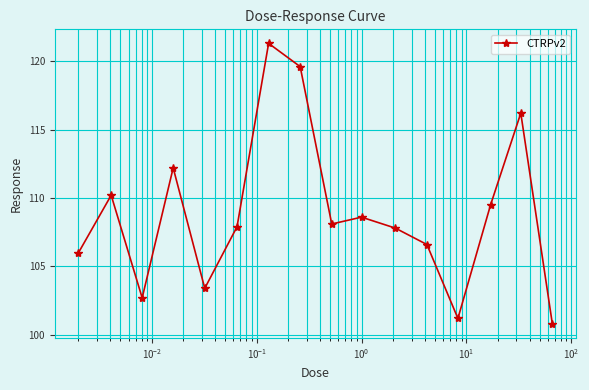

Reading right to left, transcribe all the data shown in this chart.

100.8	116.2	109.5	101.2	106.6	107.8	108.6	108.1	119.6	121.3	107.9	103.4	112.2	102.7	110.2	106.0